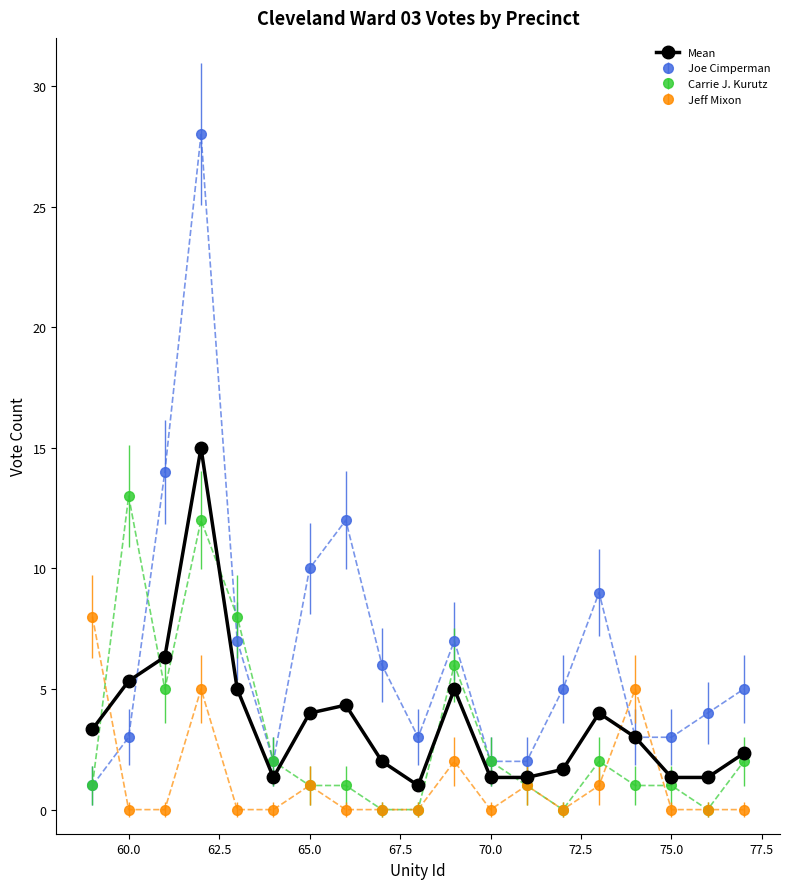

What is the highest value of the Joe Cimperman series?

28.0